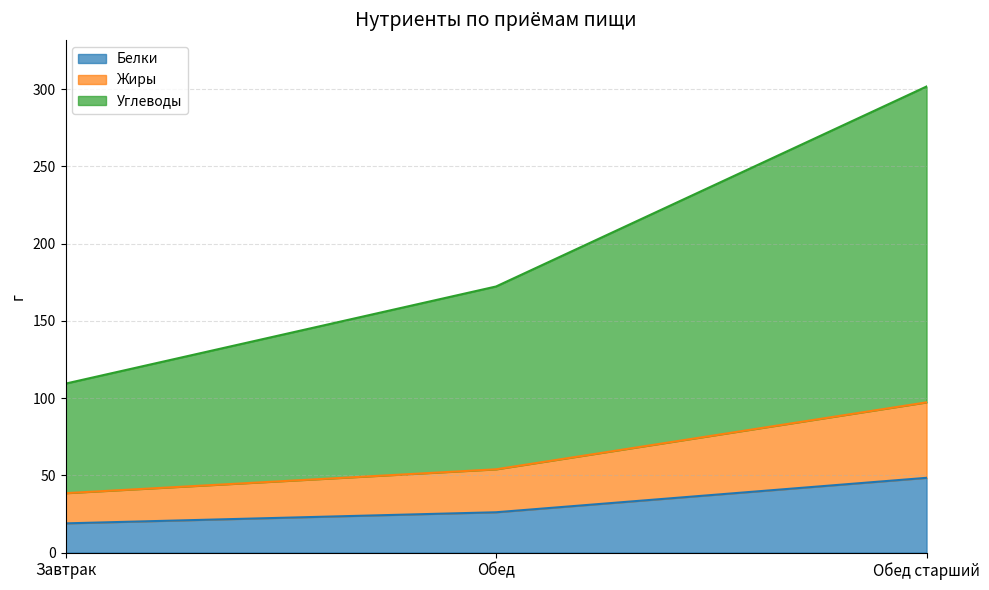

Count the number of categories in the chart.

3